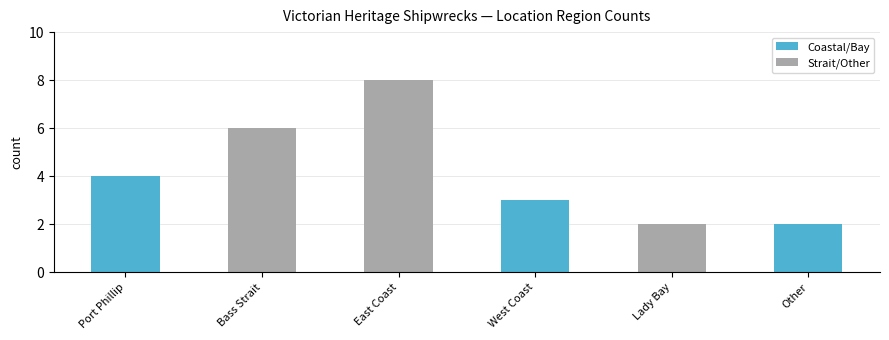

What is the change in value from Port Phillip to East Coast?

+4